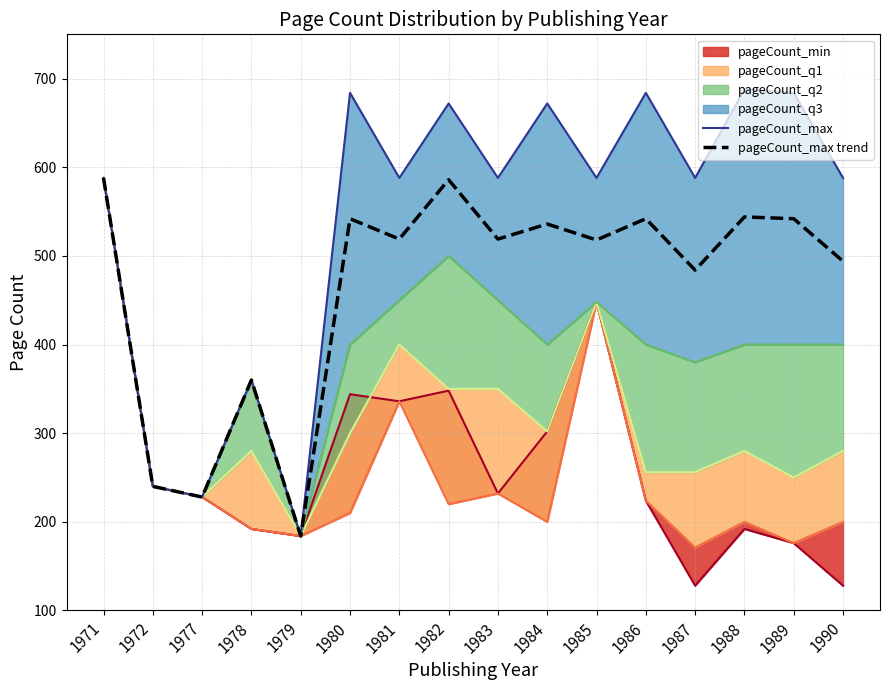

Does the chart have visible grid lines?

Yes